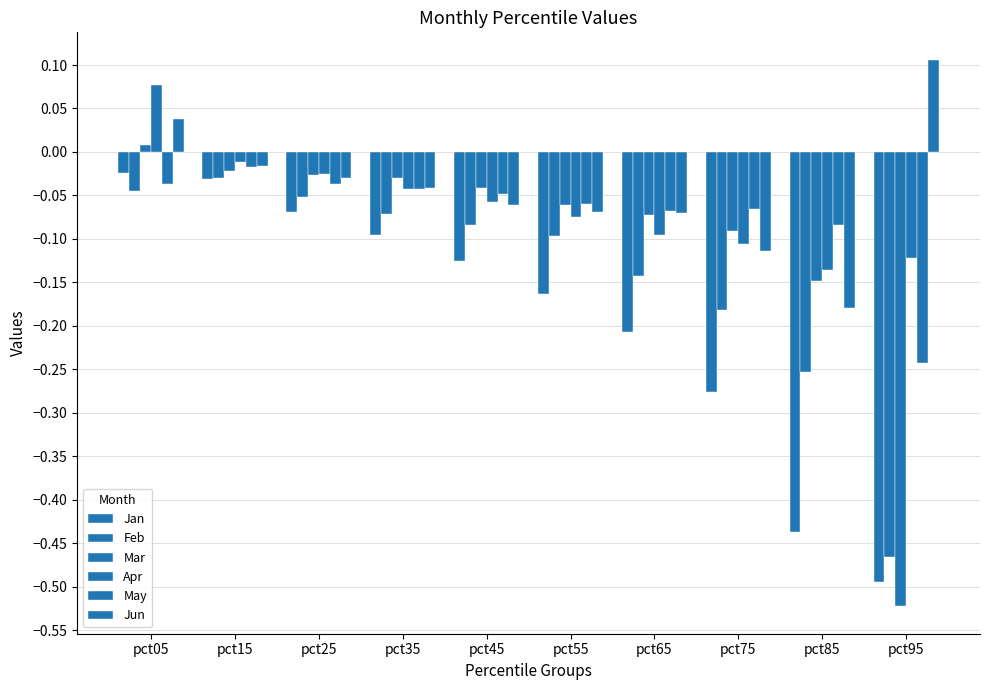

The value of Jan at pct15 is -0.0. True or false?

False